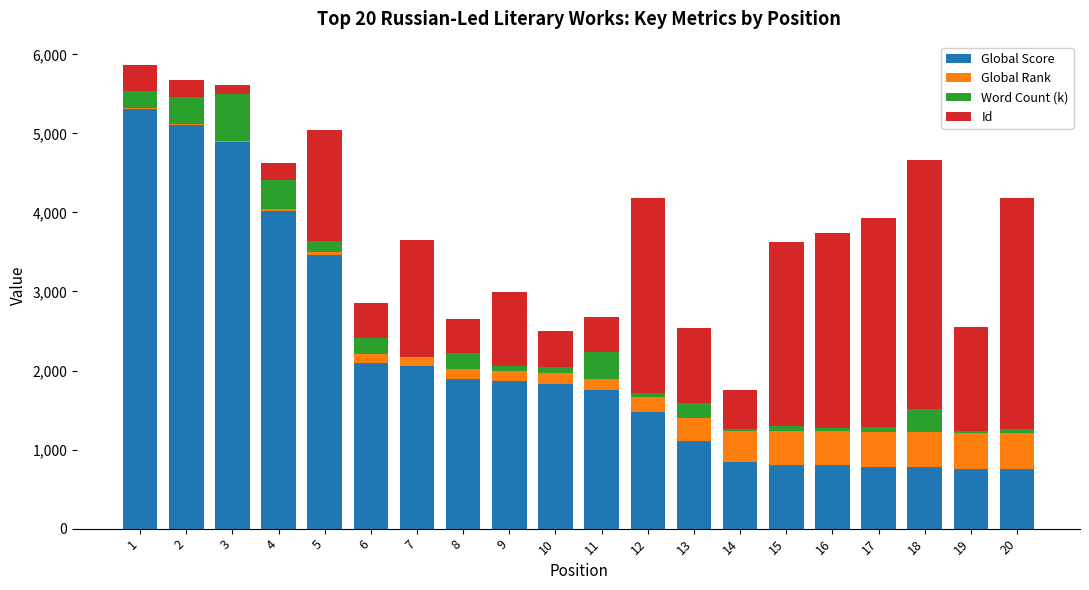

The value of Global Score at 13 is 1809. True or false?

False